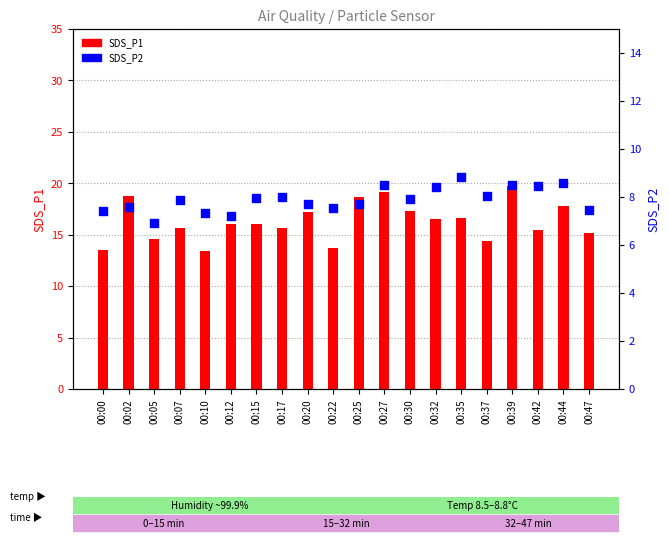

What are all the series names shown in the legend?

SDS_P1, SDS_P2